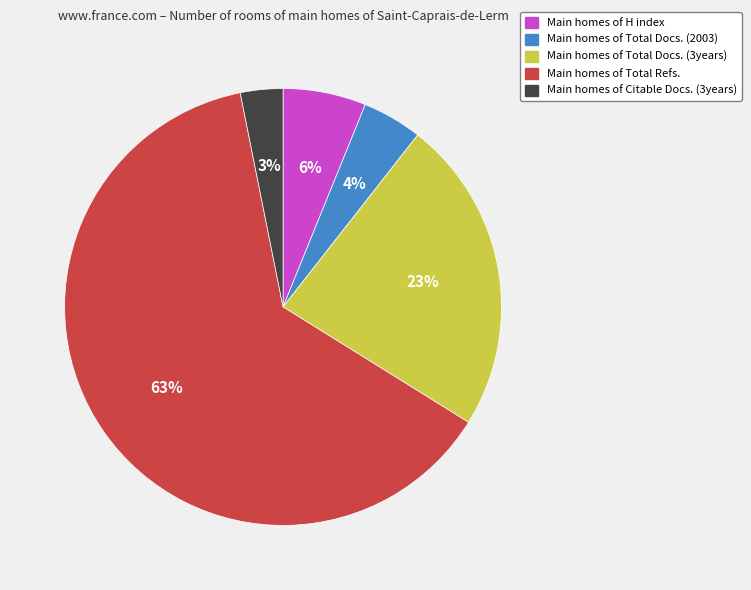

Which has a higher value, Main homes of Total Docs. (2003) or Main homes of Total Docs. (3years)?

Main homes of Total Docs. (3years)